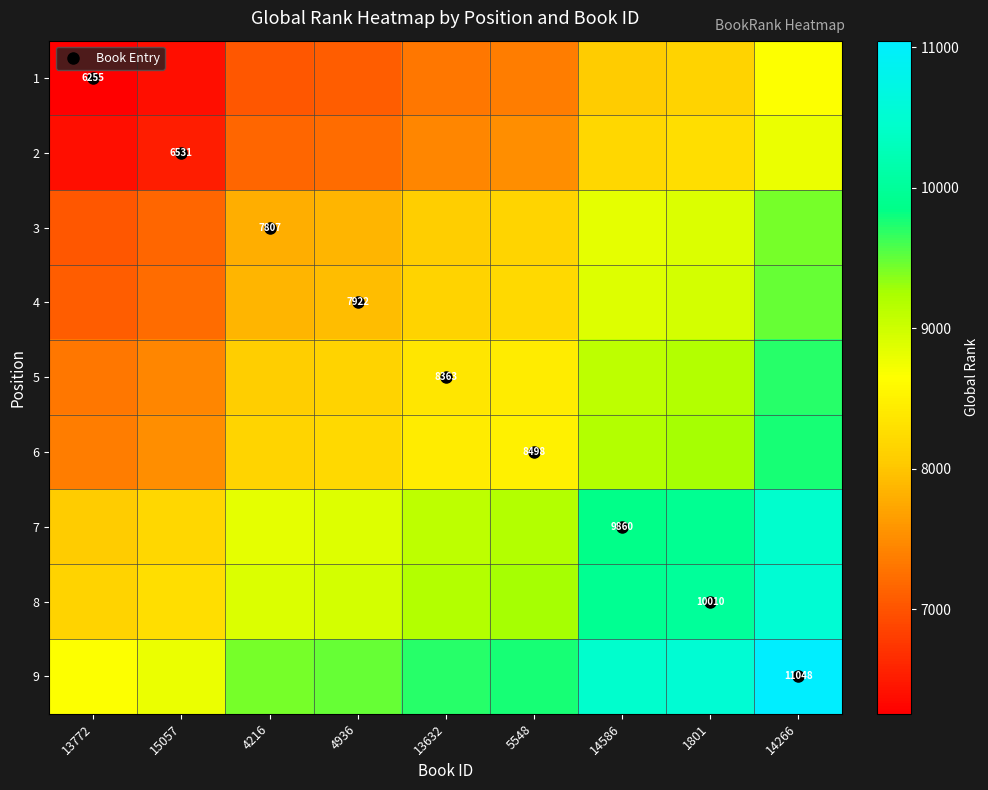

Between 14586 and 13632, which is larger?

14586